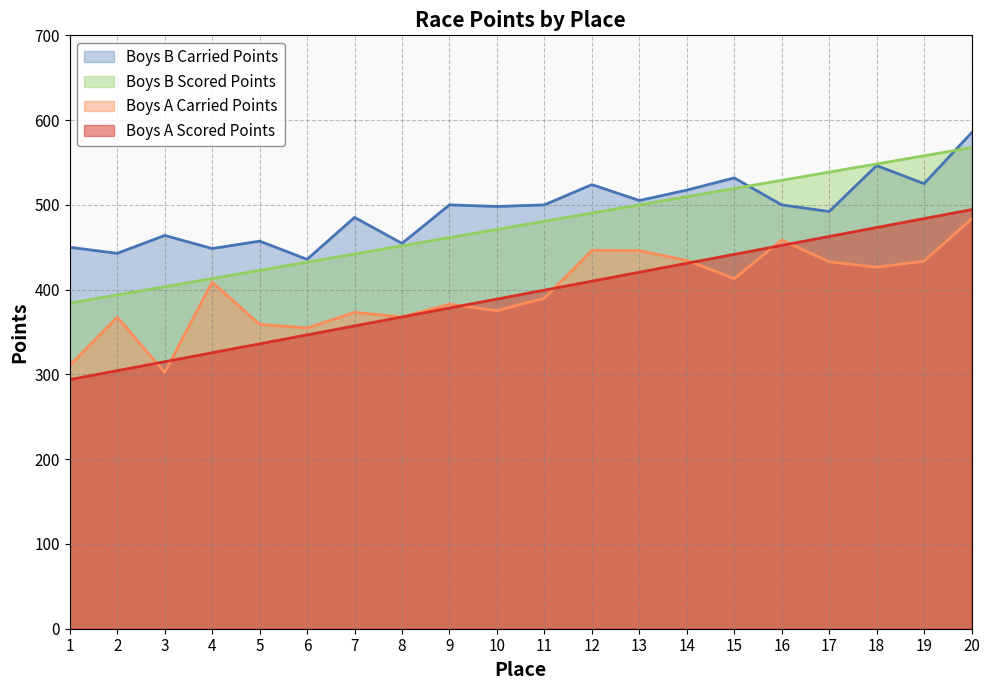

List the labels in order of Boys A Carried Points value, largest first.

20, 16, 12, 13, 14, 19, 17, 18, 15, 4, 11, 9, 10, 7, 8, 2, 5, 6, 1, 3